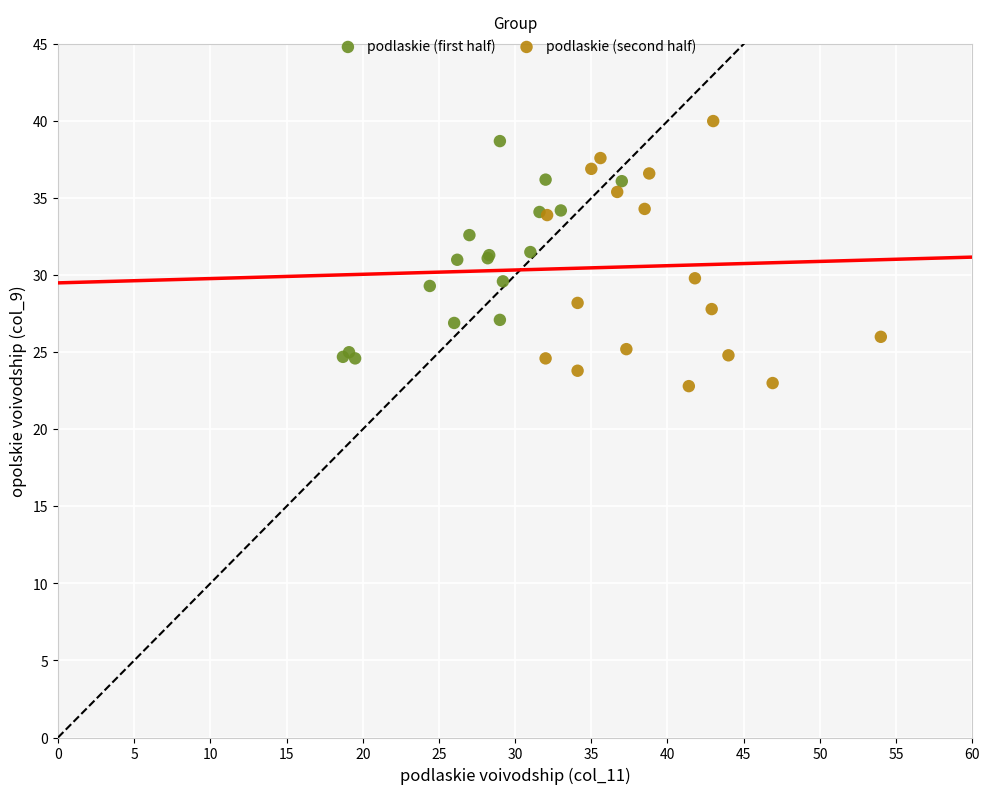

What are all the series names shown in the legend?

podlaskie (first half), podlaskie (second half)